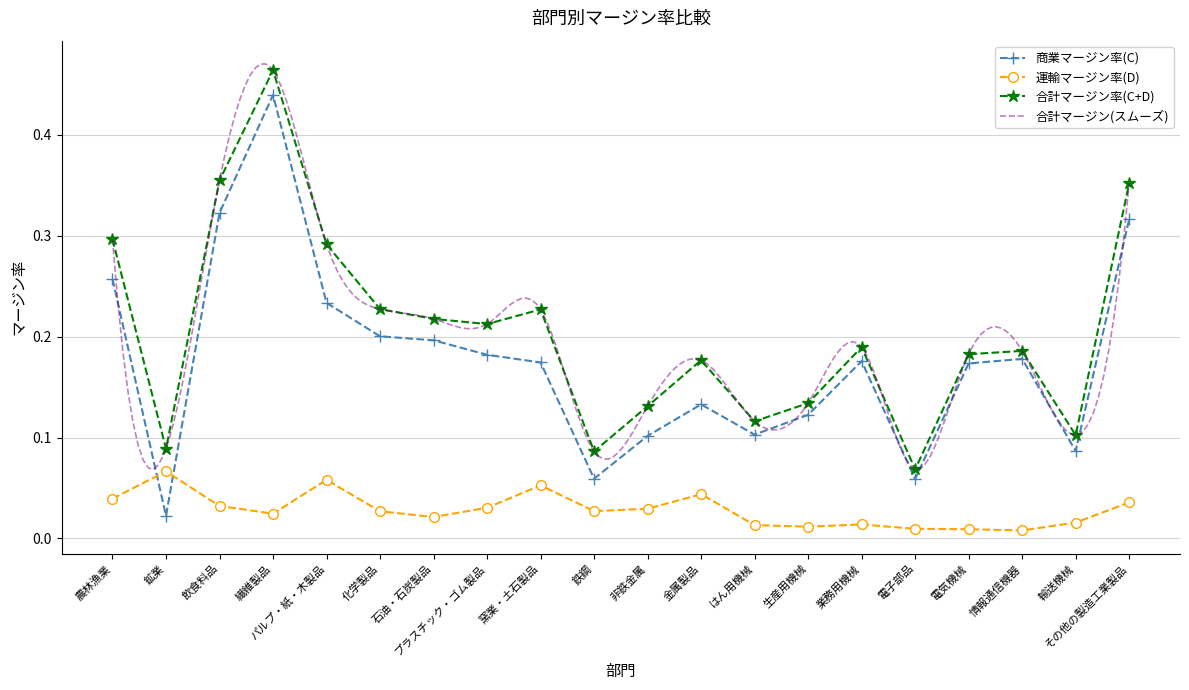

After their last crossing, which series has the higher values: 商業マージン率(C) or 運輸マージン率(D)?

商業マージン率(C)